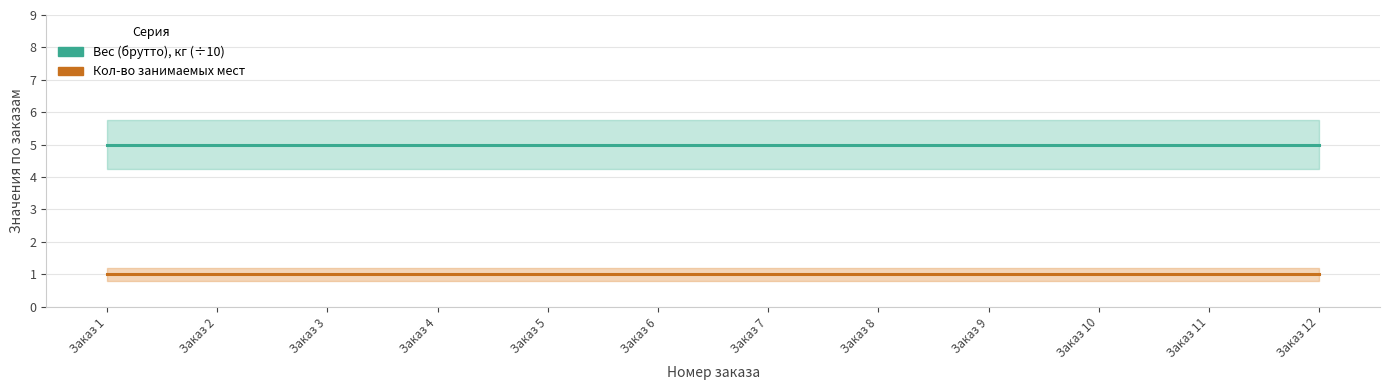

At Заказ 8, list the series in order from largest to smallest.

Вес (брутто), кг (×10), Кол-во занимаемых мест